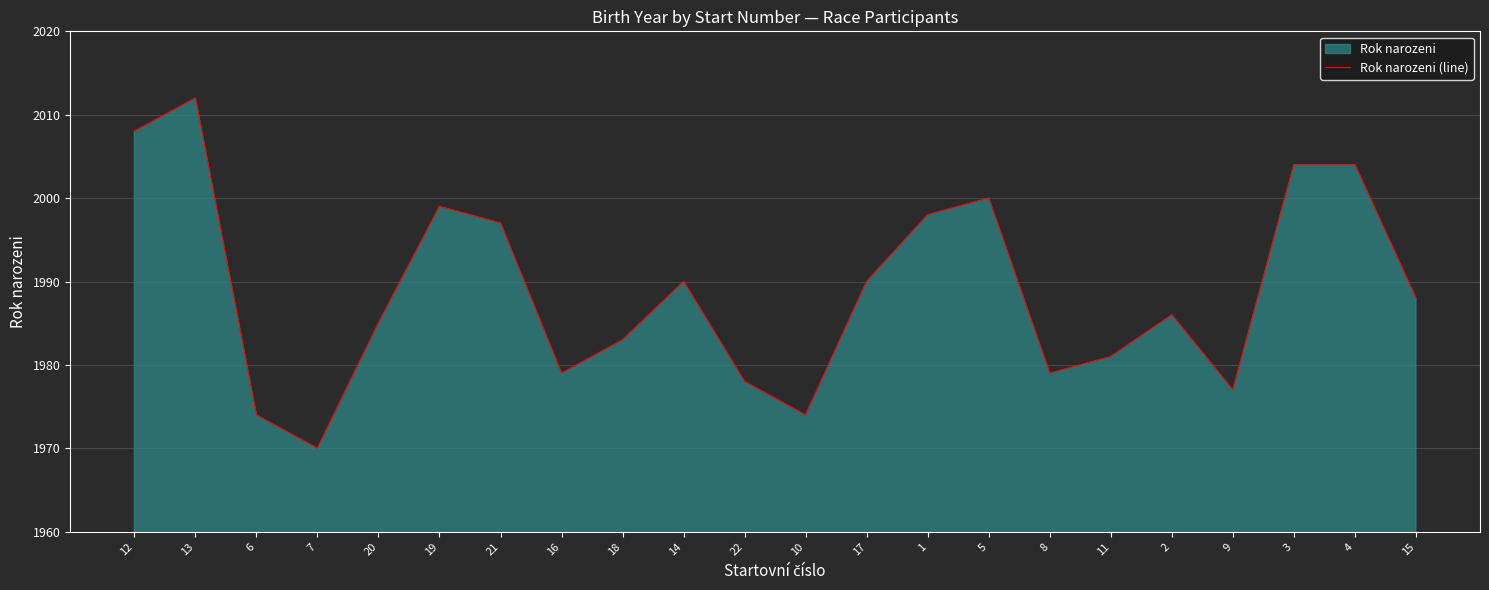

What is the sum of all values?

43756